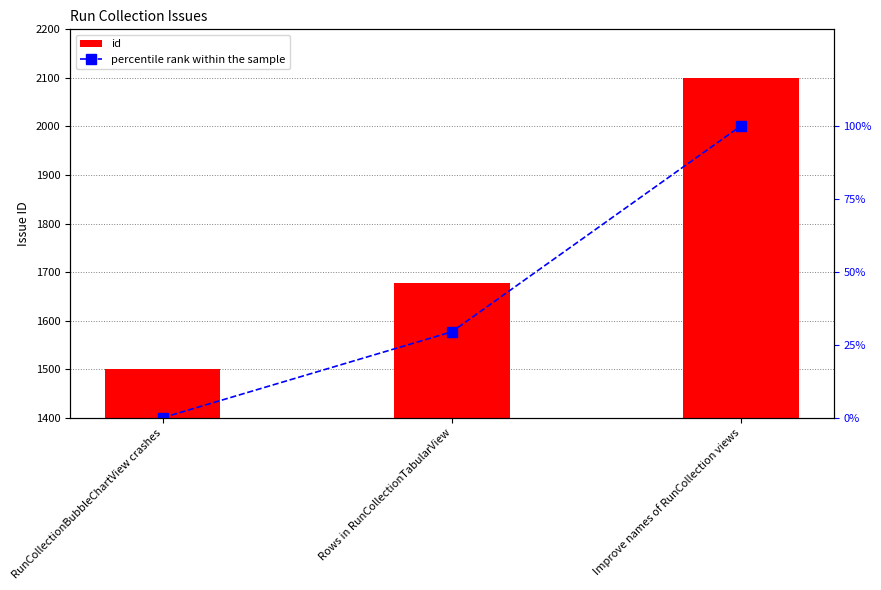

What is the approximate value of percentile rank within the sample at Improve names of RunCollection views?

100.0